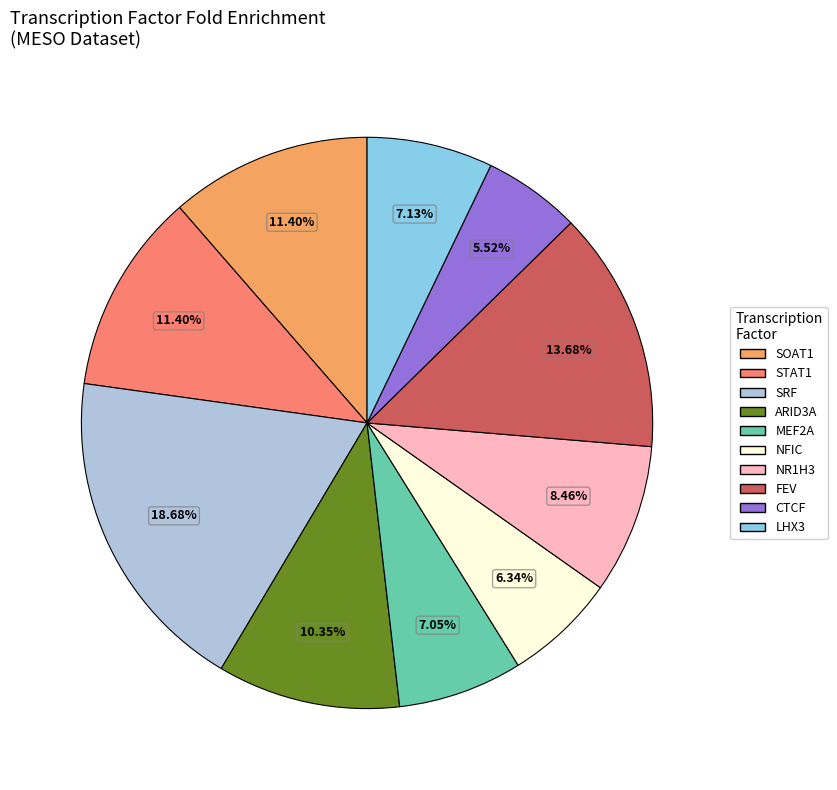

What is the ratio of the value at SOAT1 to the value at NR1H3?

1.3